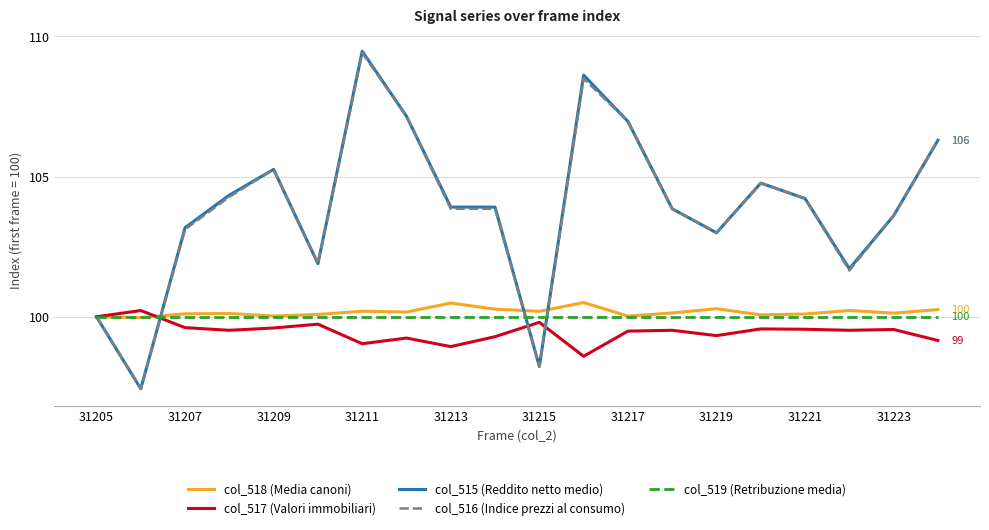

What are all the series names shown in the legend?

col_518 (Media canoni), col_517 (Valori immobiliari), col_515 (Reddito netto medio), col_516 (Indice prezzi al consumo), col_519 (Retribuzione media)